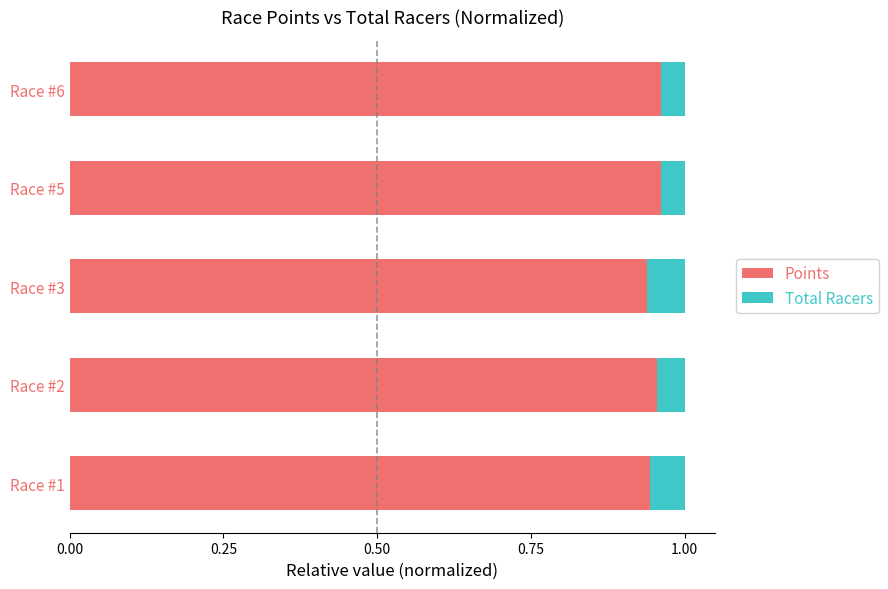

What is the sum of the Points values at Race #5 and Race #2?

1.9